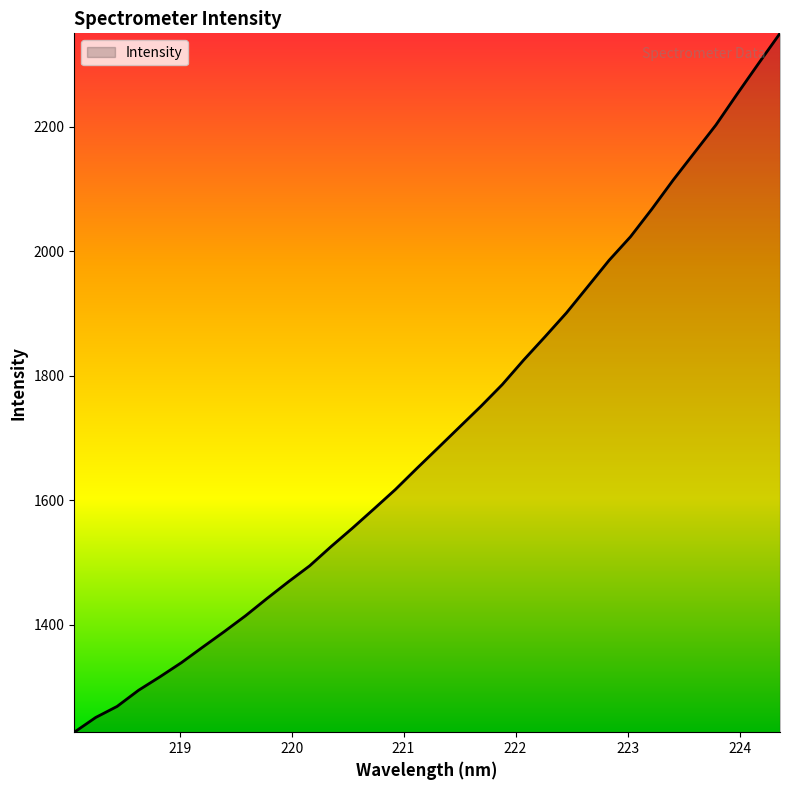

Does the chart have visible grid lines?

No